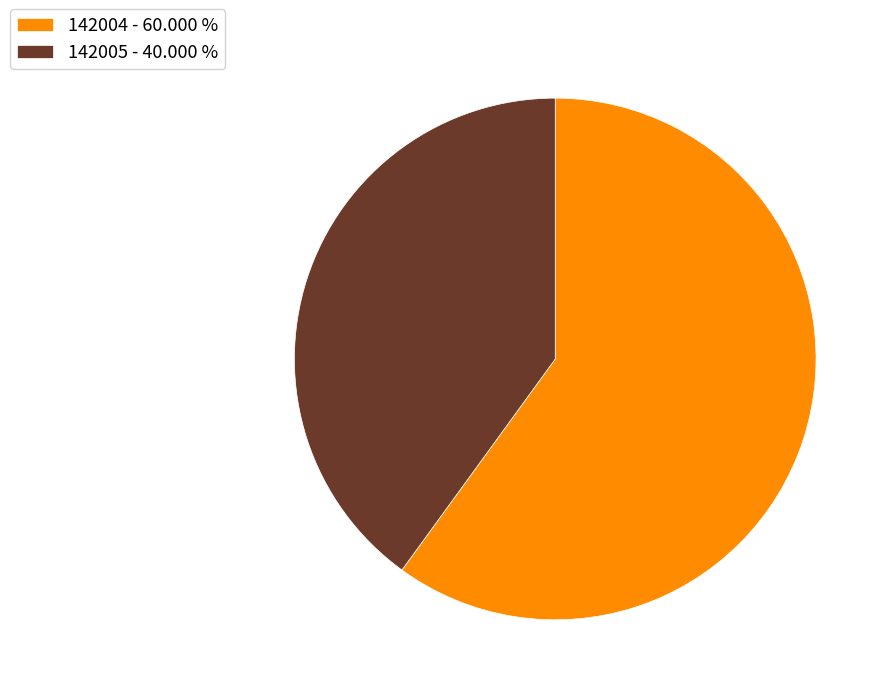

The 142005 slice represents 51% of the pie. True or false?

False